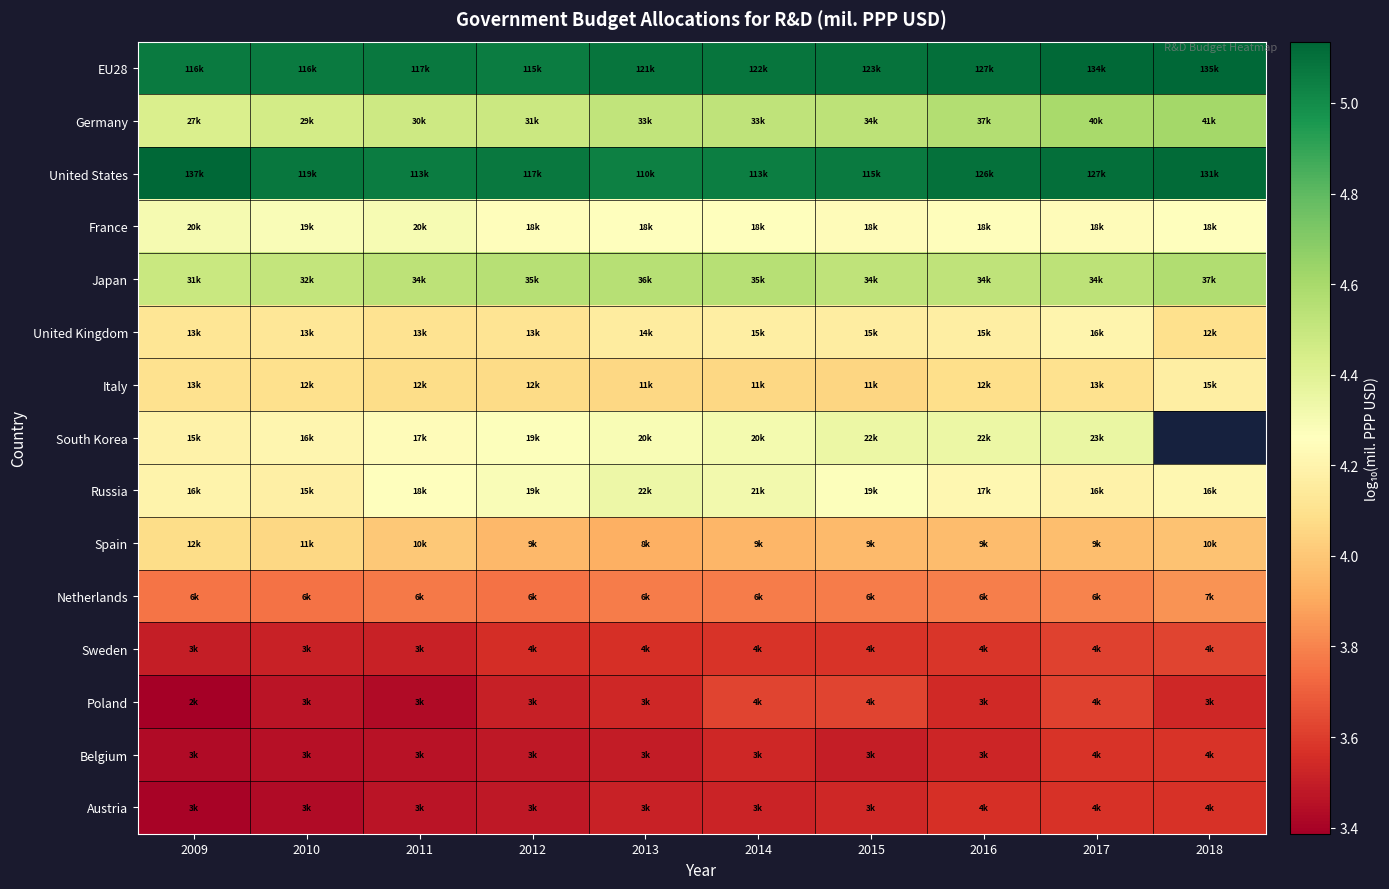

How many positive values does the South Korea series have?

9